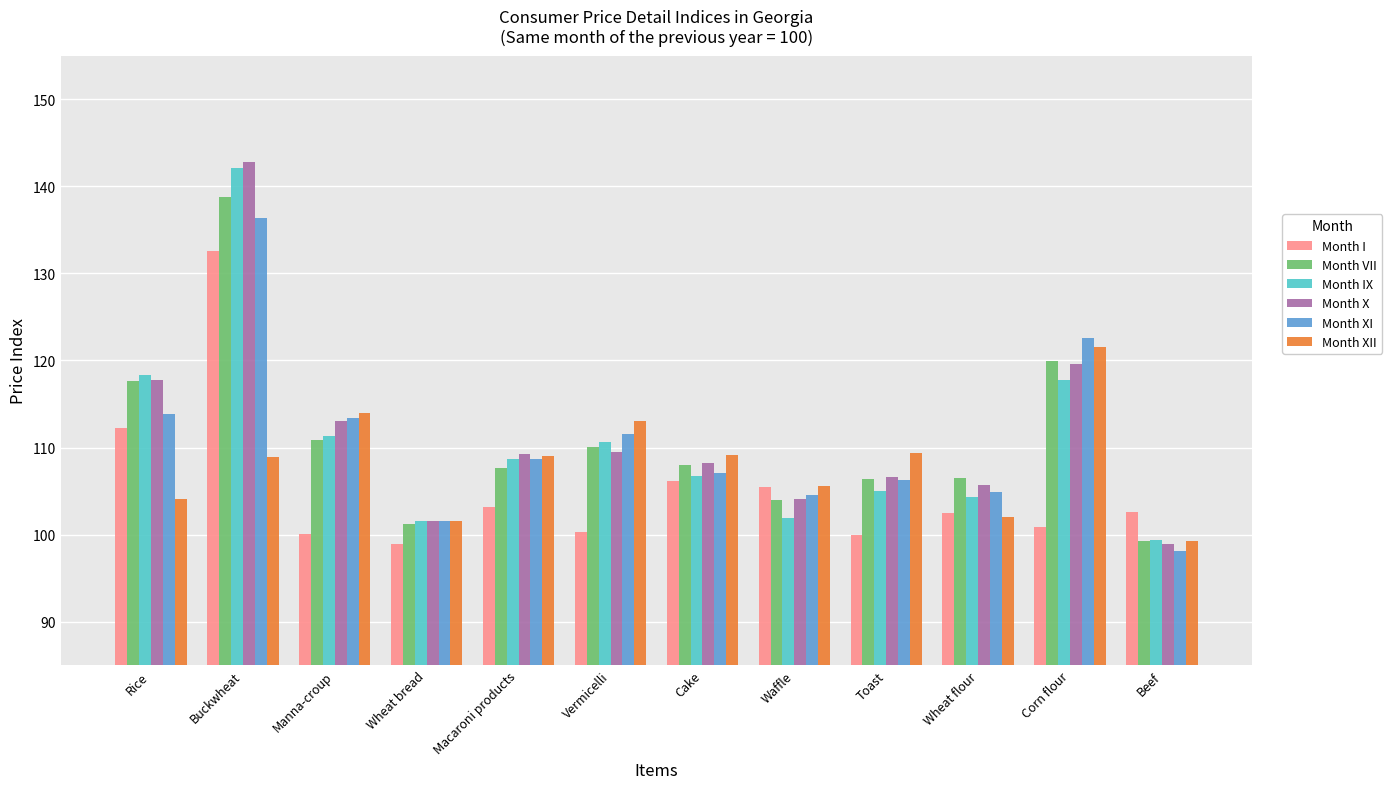

What is the maximum value shown in the chart?

142.8